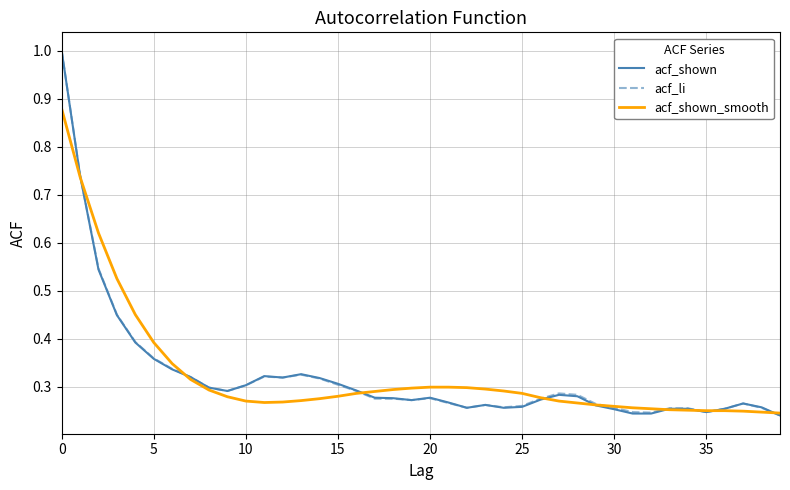

Count the acf_shown_smooth values in the range 0 to 1.

40